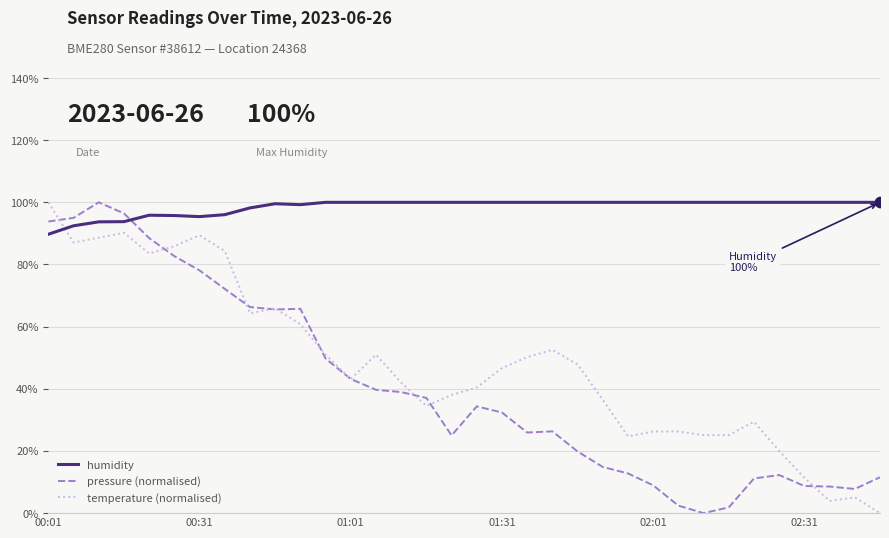

Which series has the largest total across all categories?

humidity